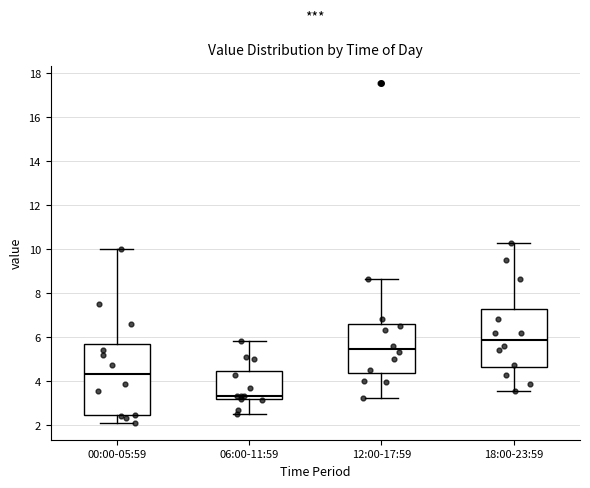

Which box's median line is the highest?

18:00-23:59